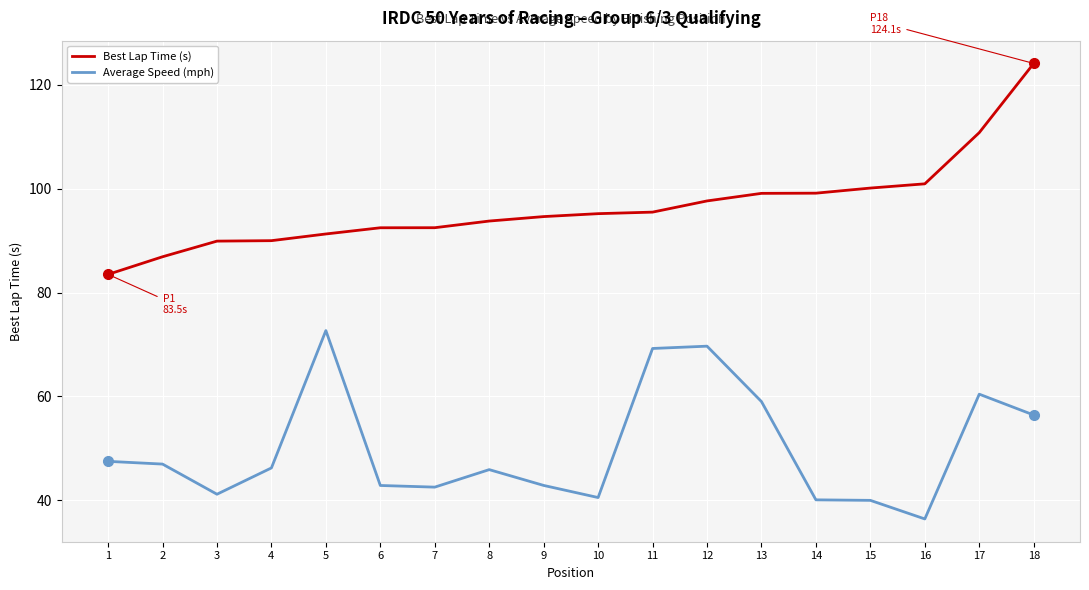

The Best Lap Time (s) series shows 28.6 at 5. True or false?

False